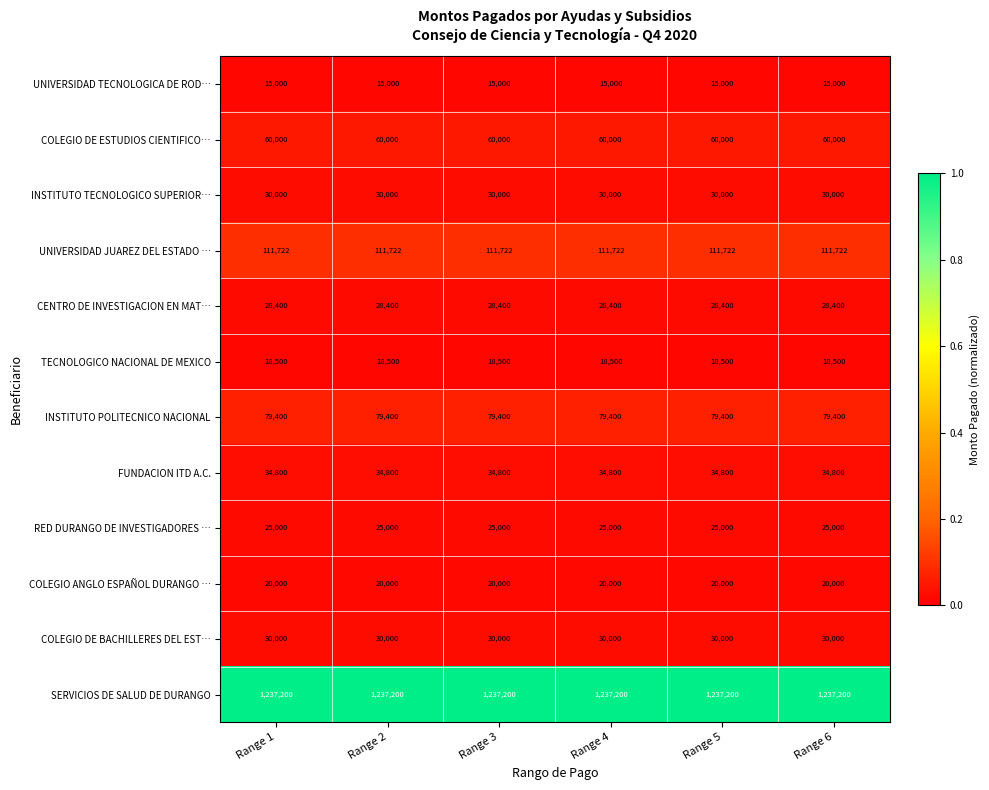

At how many categories does at least one series exceed 1161597?

6